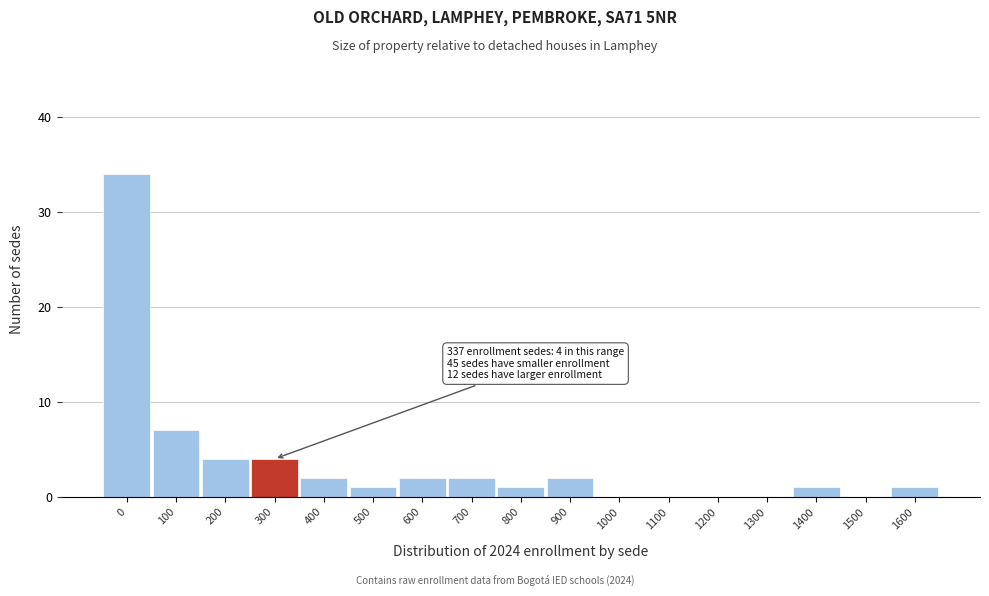

Reading right to left, what are all the values shown in this chart?

1600=1	1500=0	1400=1	1300=0	1200=0	1100=0	1000=0	900=2	800=1	700=2	600=2	500=1	400=2	300=4	200=4	100=7	0=34